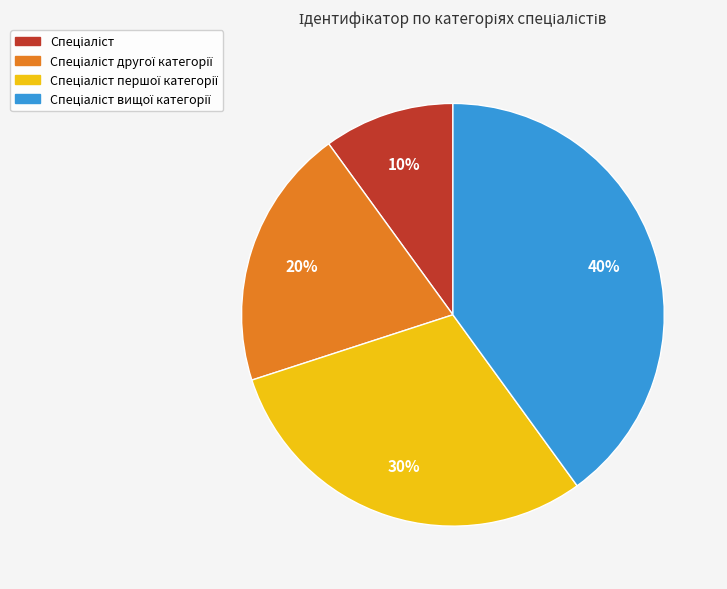

Does any single category account for the majority?

No